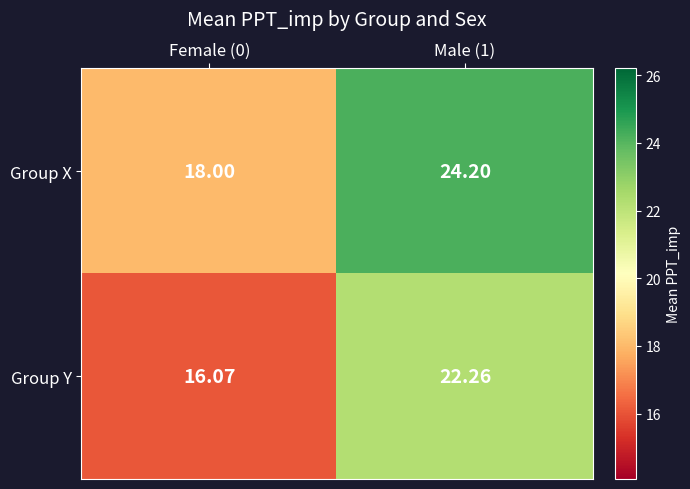

Rank the series at Female (0) from lowest to highest value.

Group Y, Group X